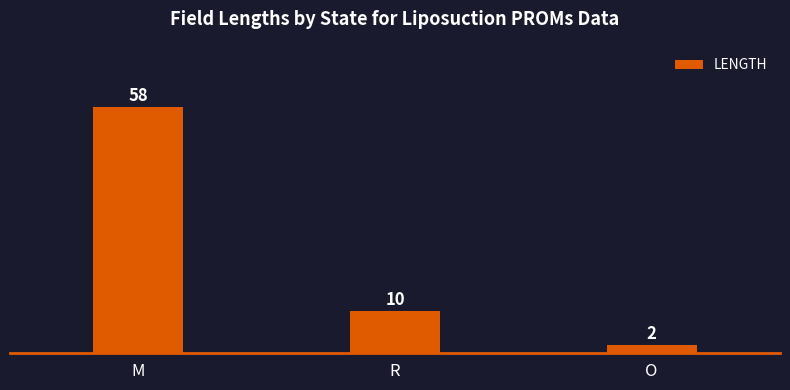

What is the change in value from M to O?

-56